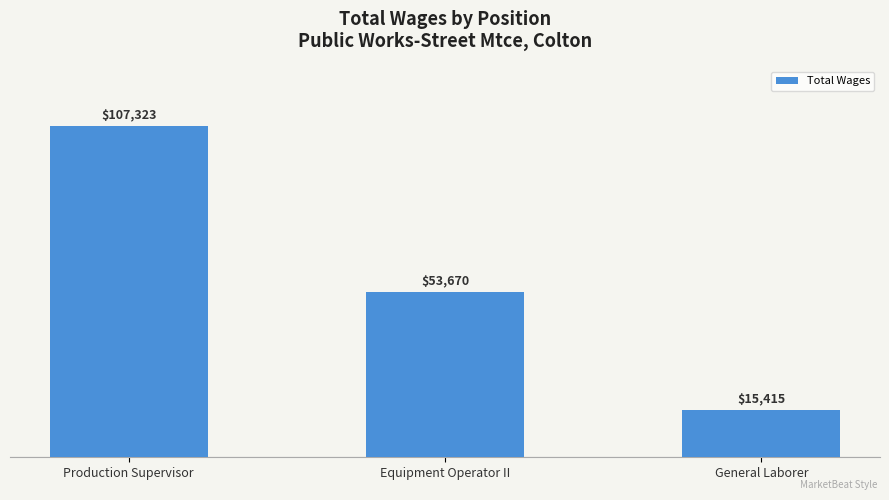

What position from the left is General Laborer?

3